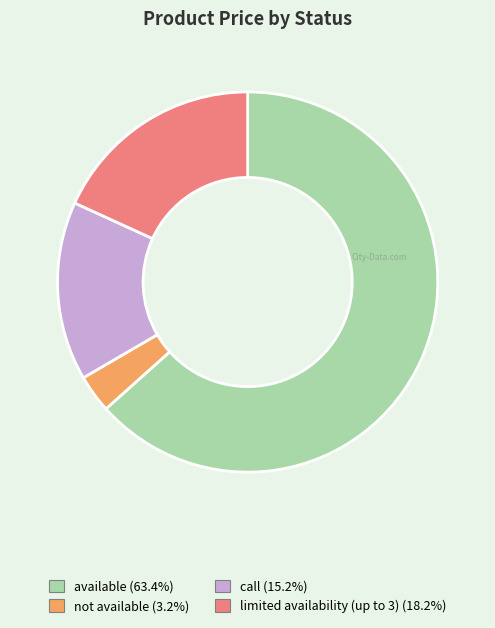

The call slice represents 15% of the pie. True or false?

True